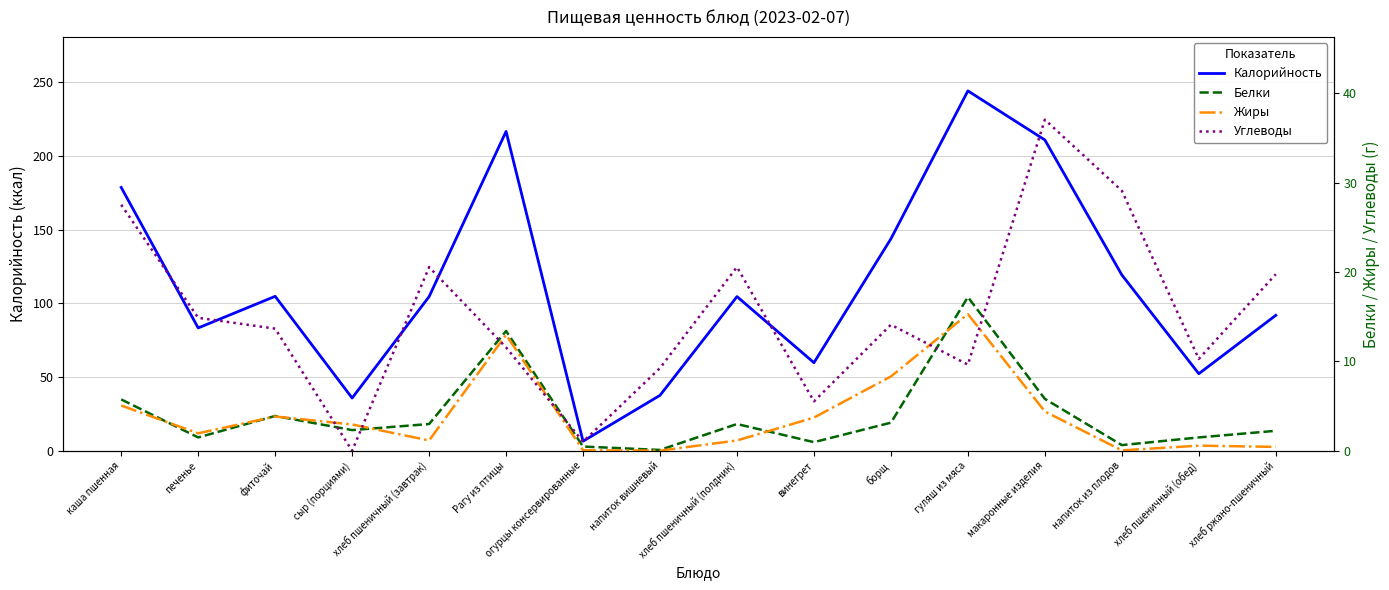

Is the value of Белки at хлеб пшеничный (обед) greater than the value of Углеводы at борщ?

No